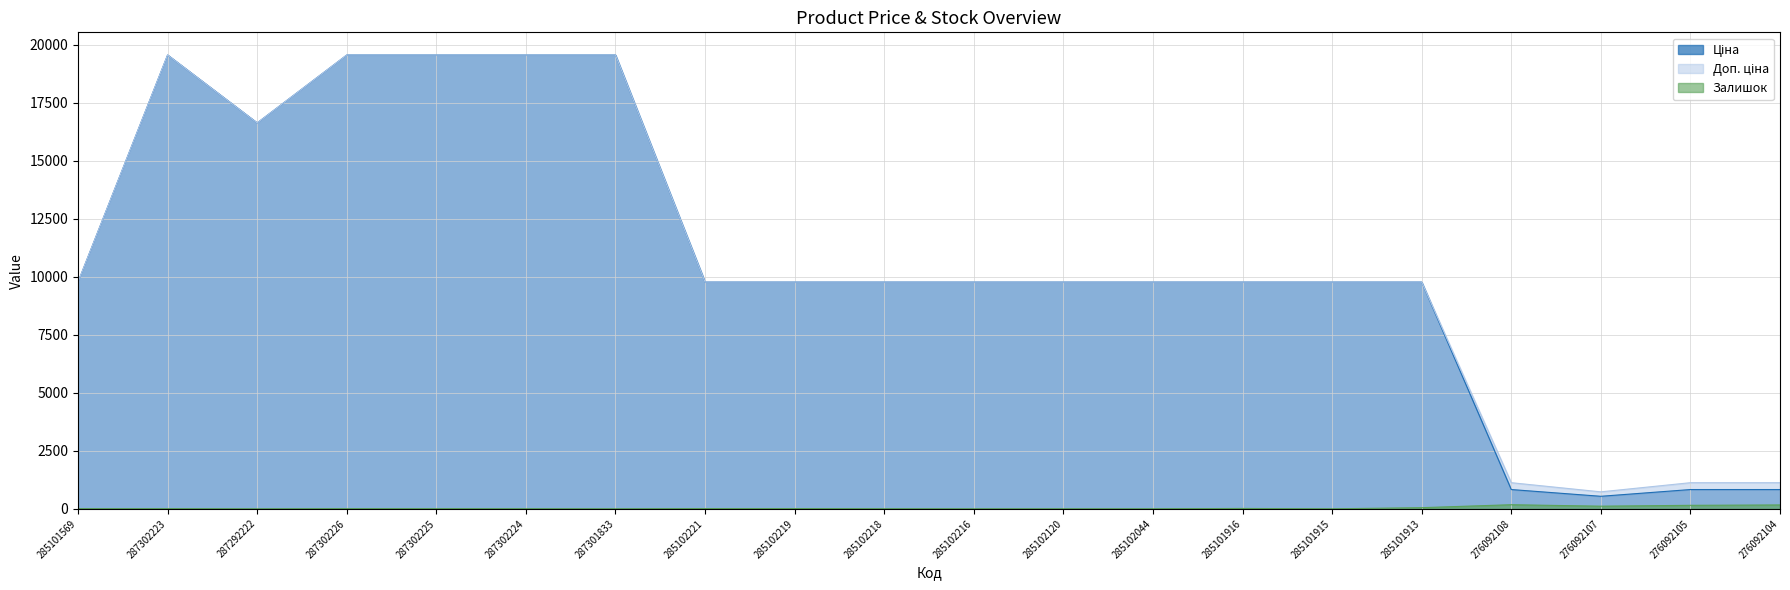

Rank the series by their maximum value, from lowest to highest.

Залишок, Ціна, Доп. ціна